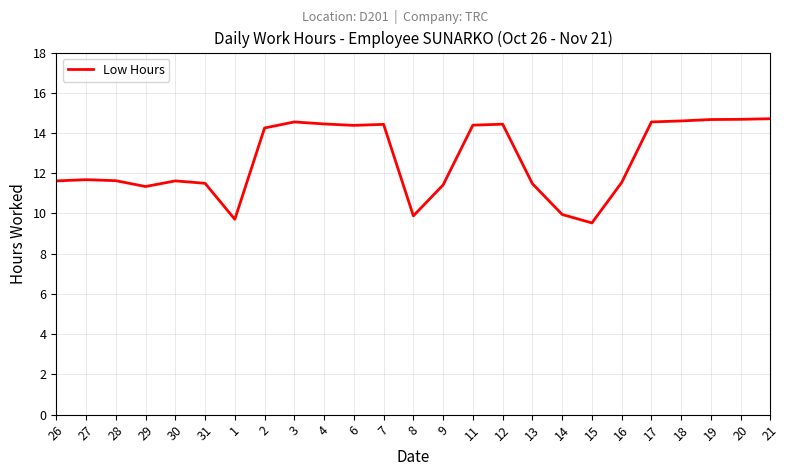

What is the smallest value displayed?

9.5